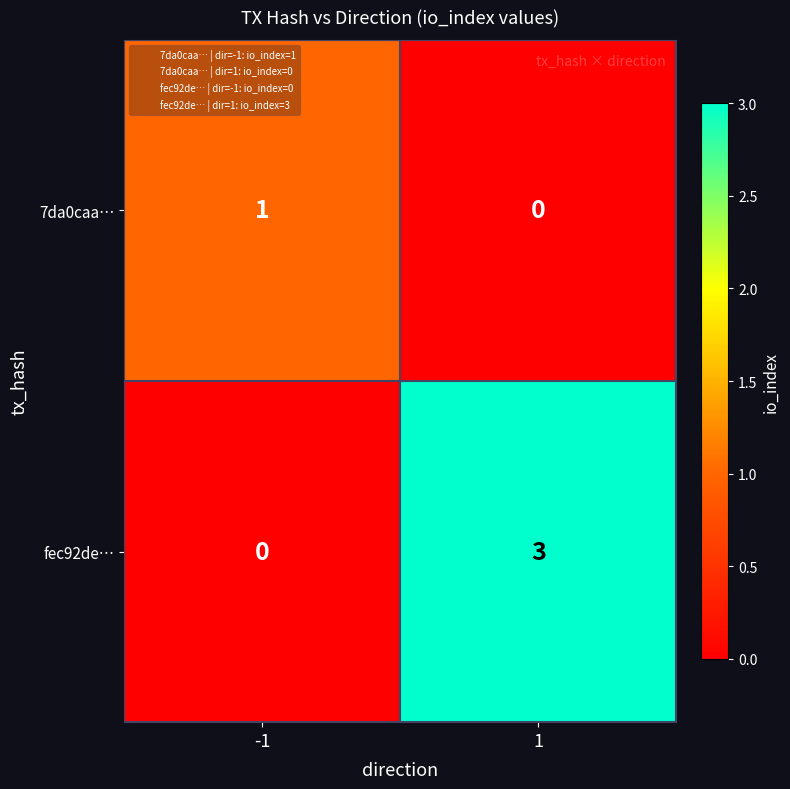

True or false: 7da0caa… has a value of 0 at 1.

True